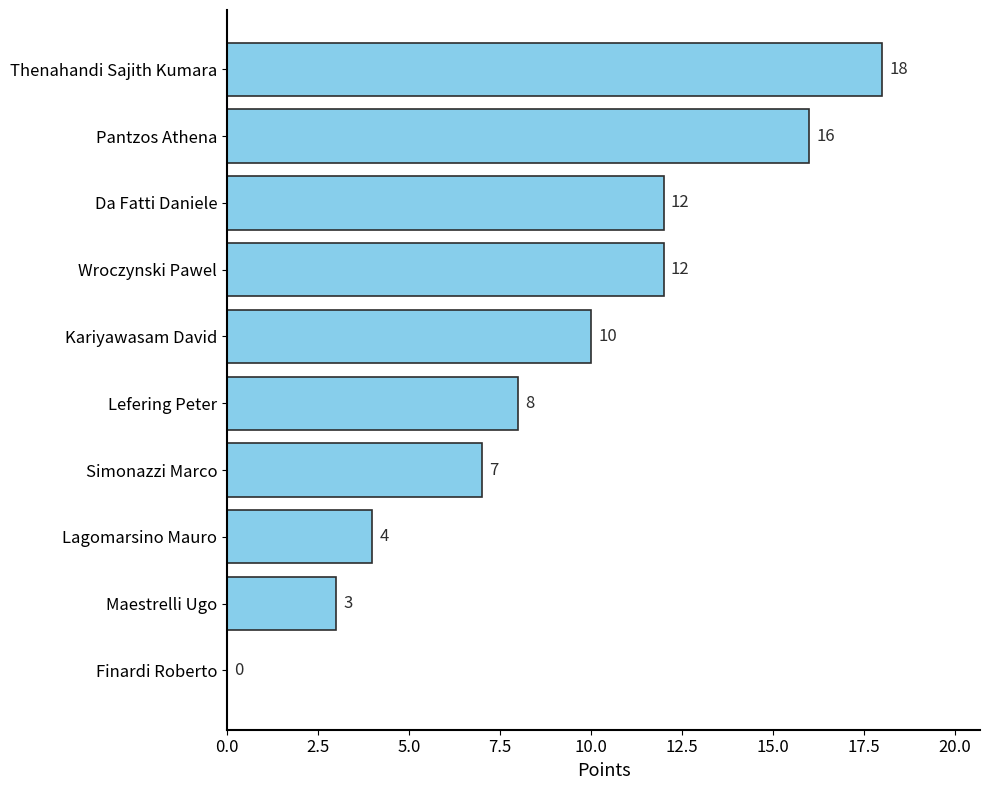

What is the maximum value shown in the chart?

18